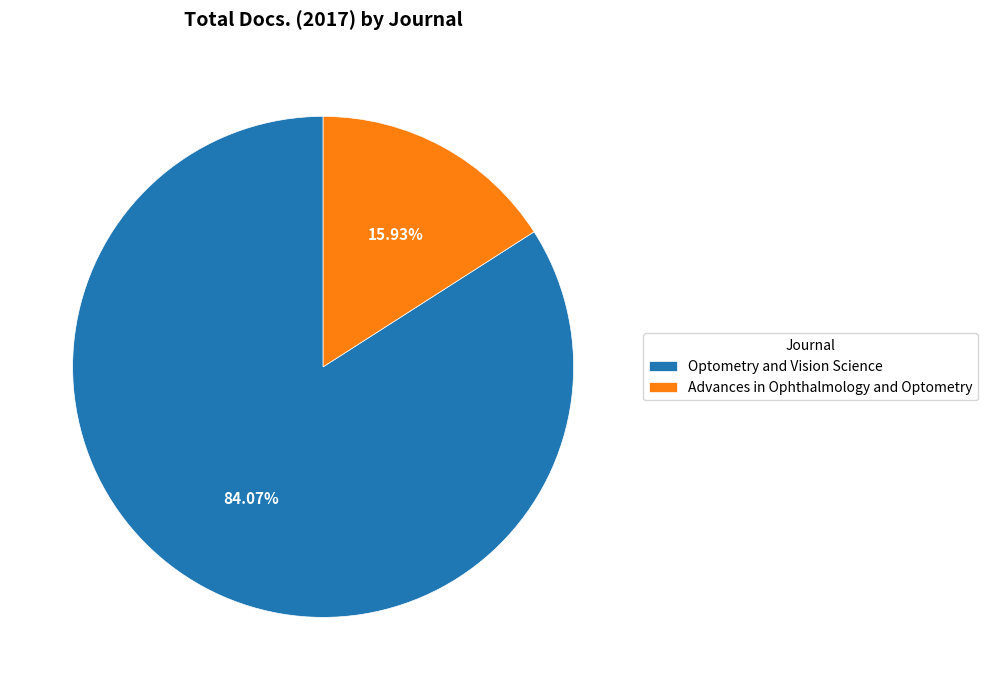

Approximately how many times larger is the value at Advances in Ophthalmology and Optometry compared to Optometry and Vision Science?

0.2